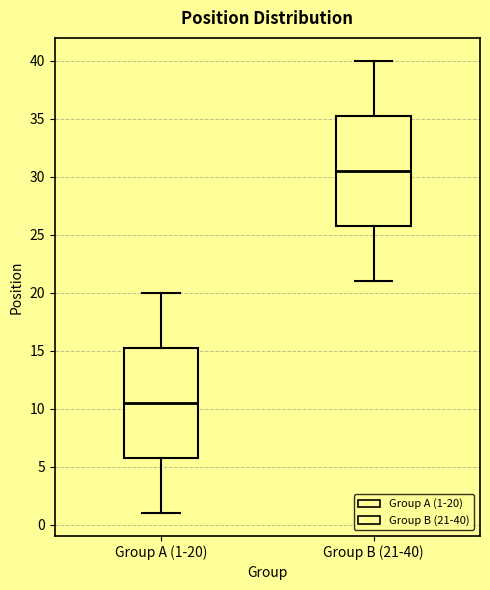

Where does the median line of the box for Group A (1-20) sit on the y-axis? The values are not printed on the chart, so give them approximately, as read against the axis.

10.5